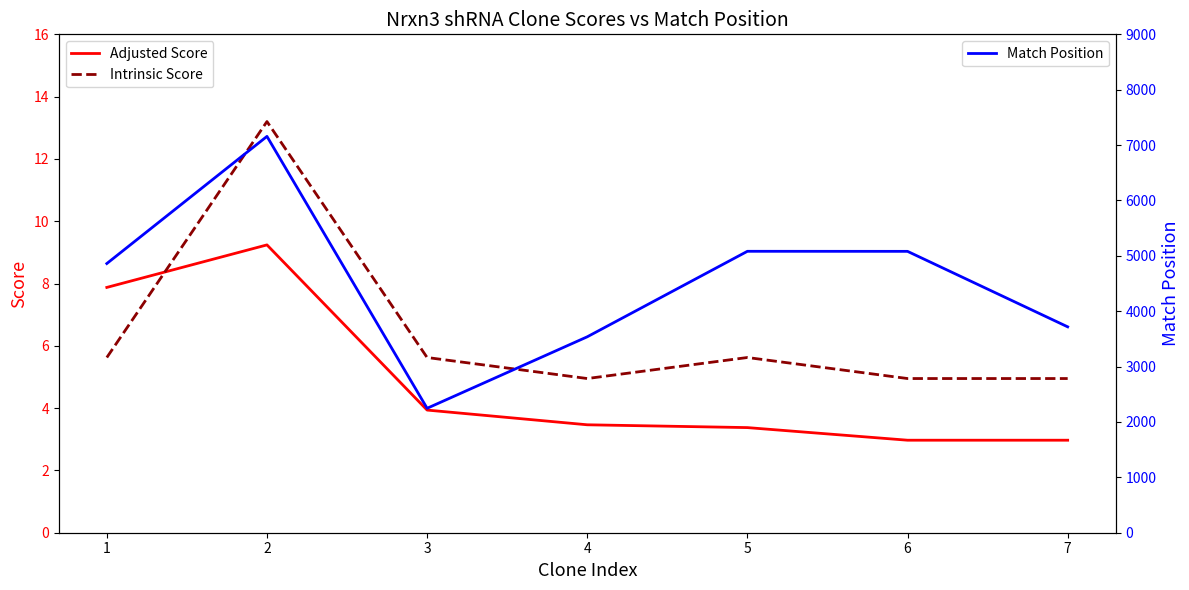

What is the total value across all series at 6?

5088.9